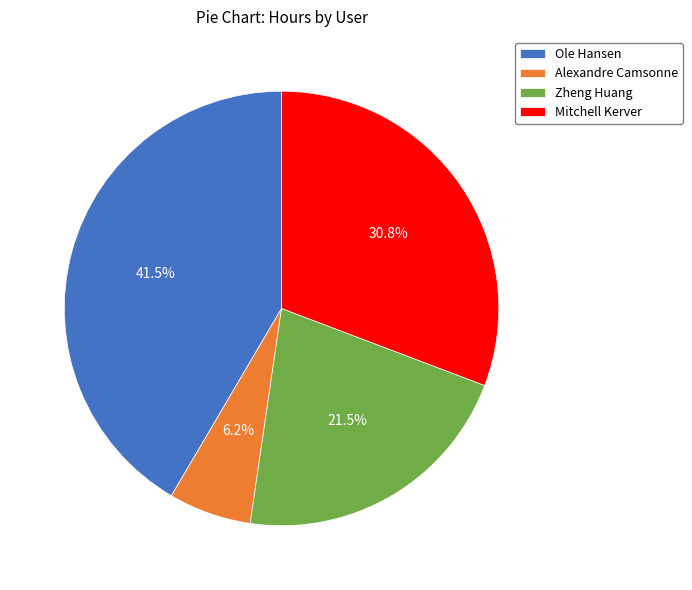

Which category has the biggest portion of the pie?

Ole Hansen